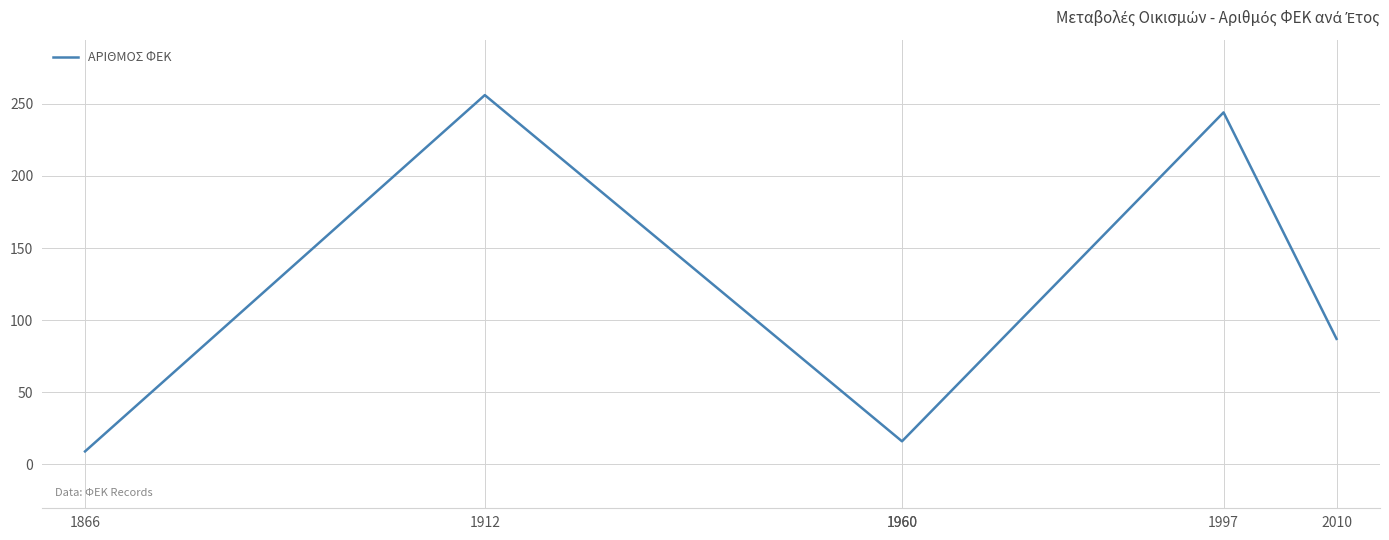

True or false: the data has more than 1 interior local peaks.

True